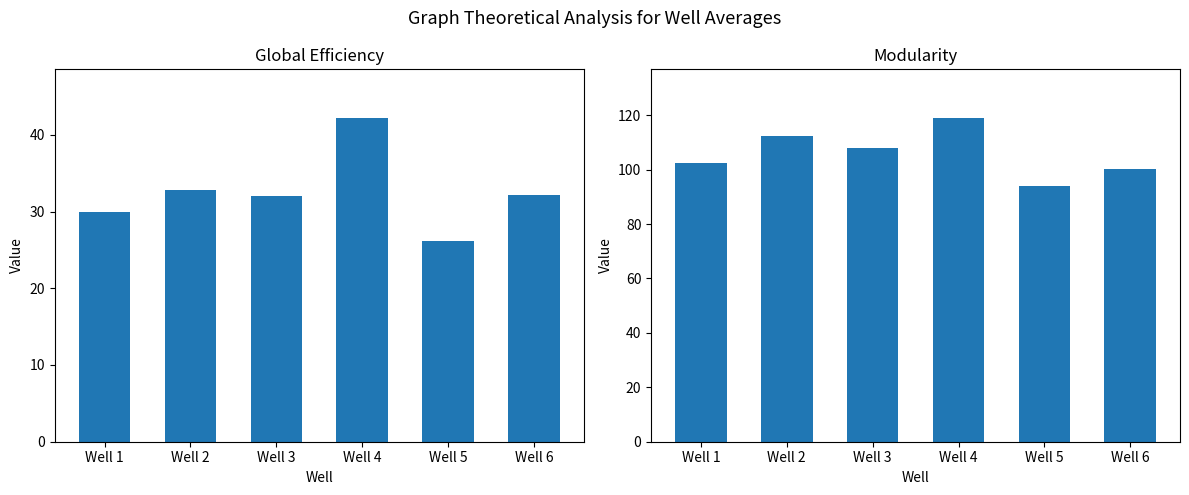

Which series has the largest total across all categories?

Modularity